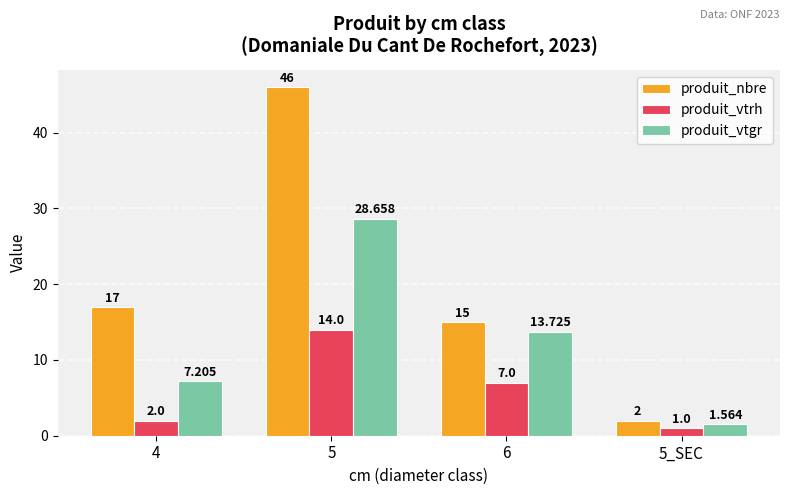

Which series changed the most between 4 and 5?

produit_nbre